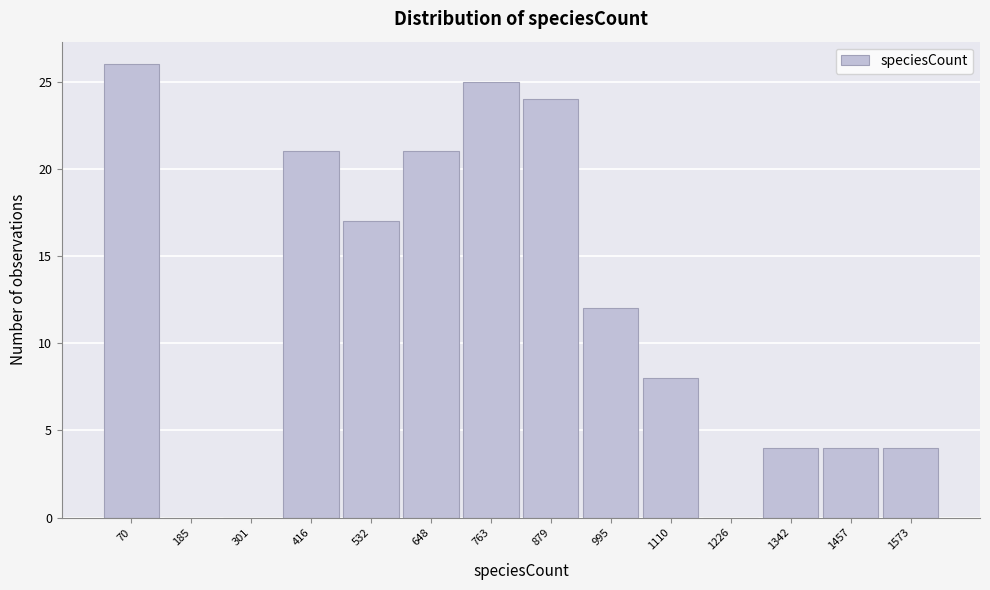

Reading left to right, transcribe all the data shown in this chart.

70=26	185=0	301=0	416=21	532=17	648=21	763=25	879=24	995=12	1110=8	1226=0	1342=4	1457=4	1573=4